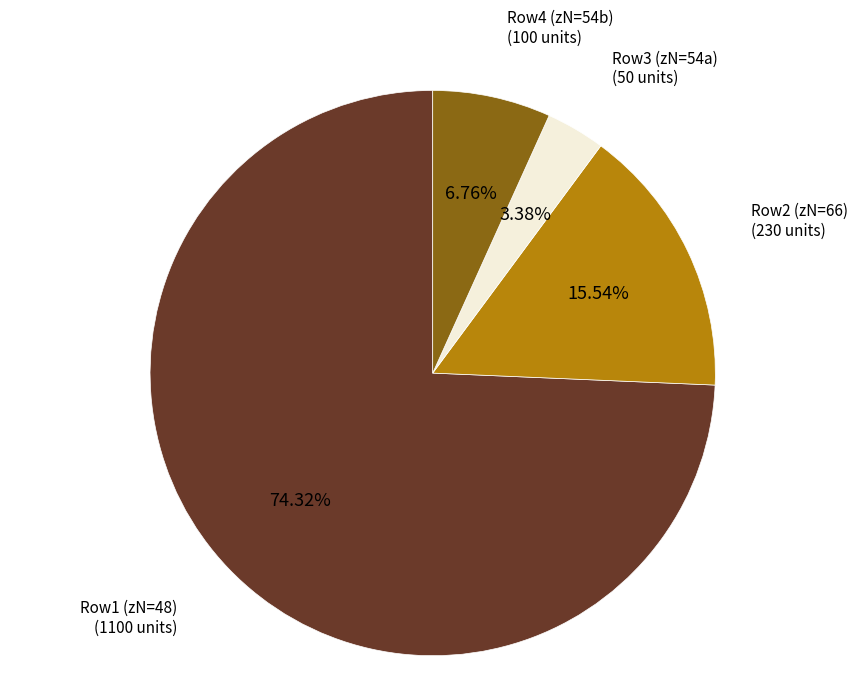

How many slices are in this pie chart?

4